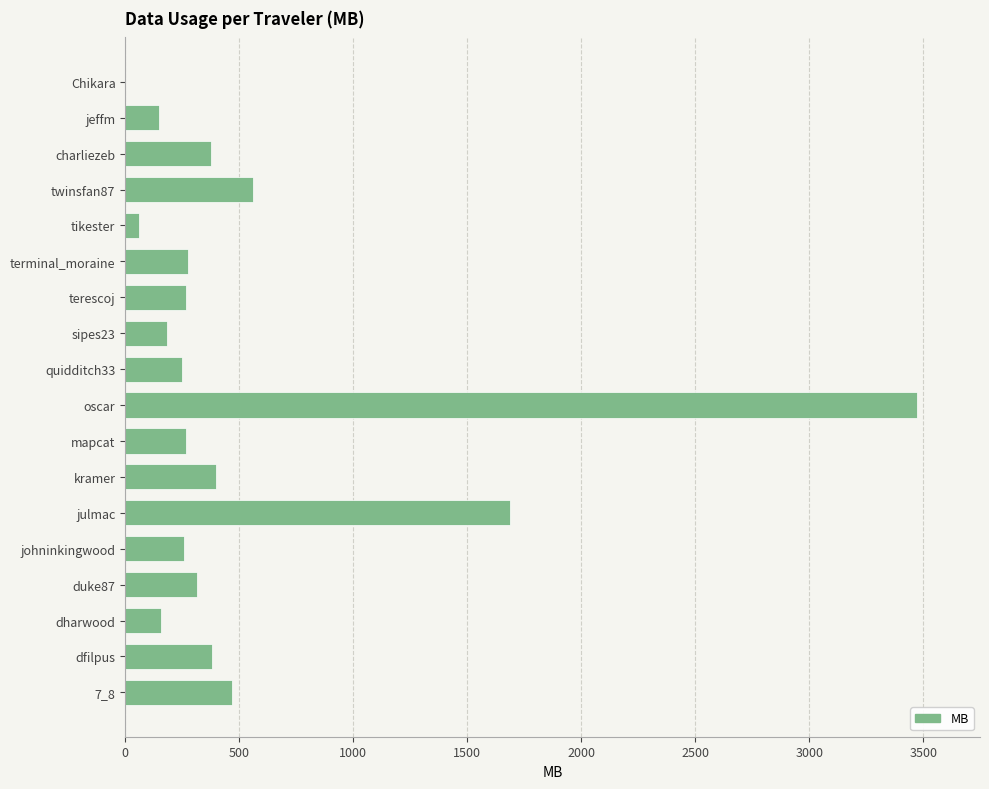

The chart shows a value of 471.3 at mapcat. True or false?

False